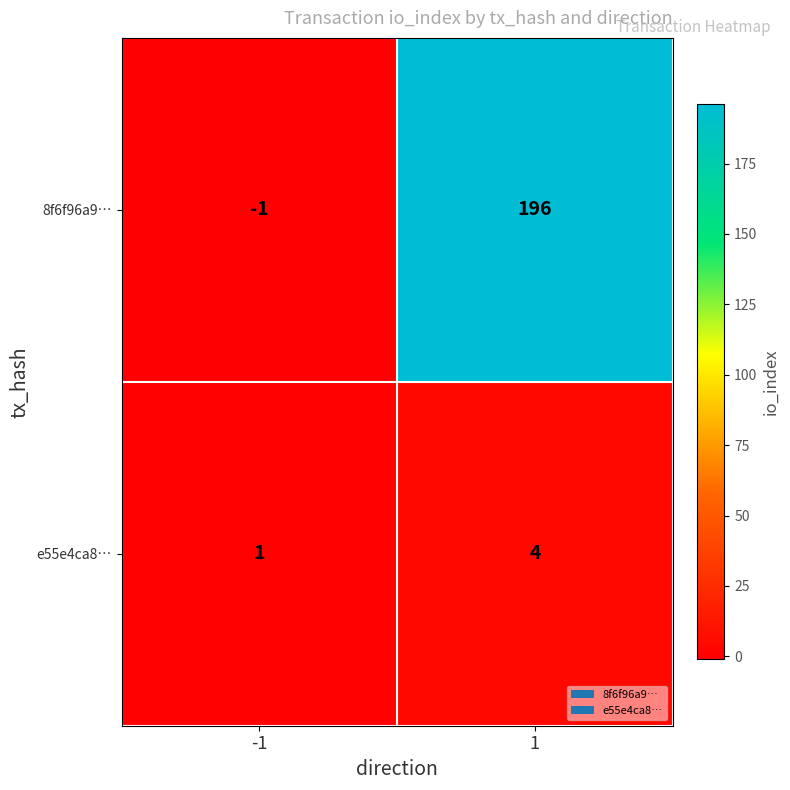

True or false: 8f6f96a9… has a value of 271 at 1.

False